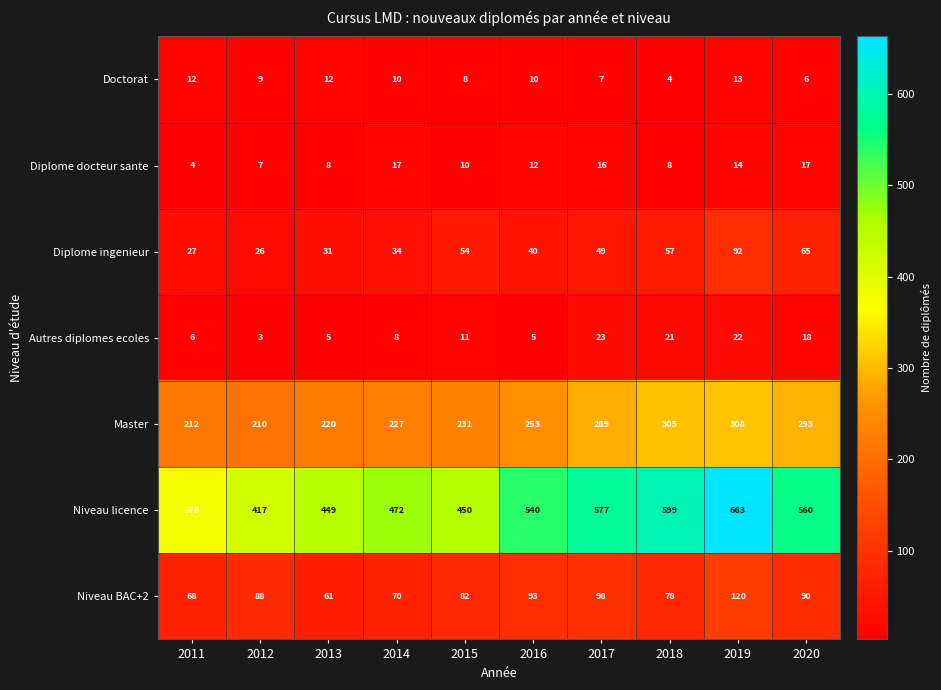

What is the sum of all Diplome ingenieur values?

475